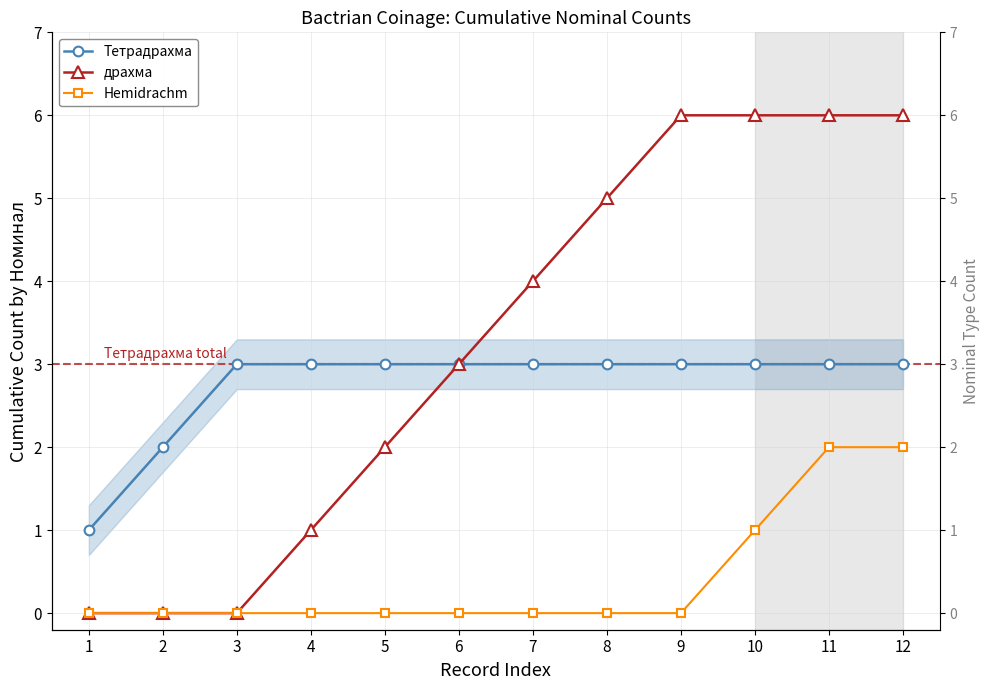

What is the total value across all series at 2?

2